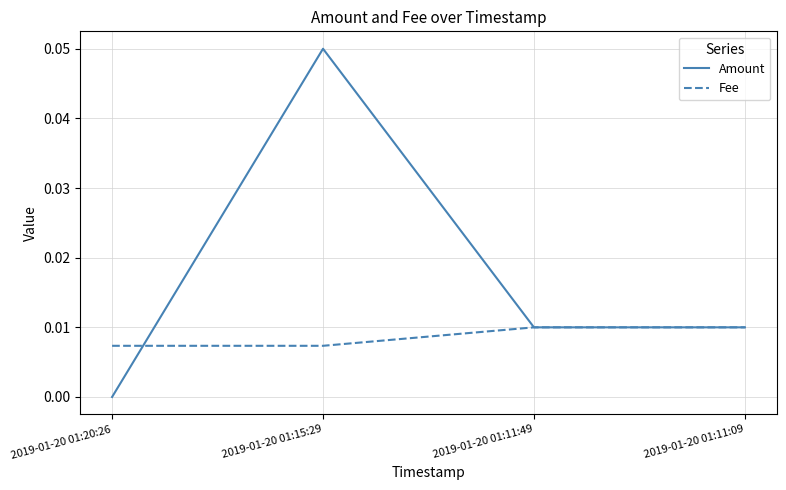

Which series has the largest total across all categories?

Amount